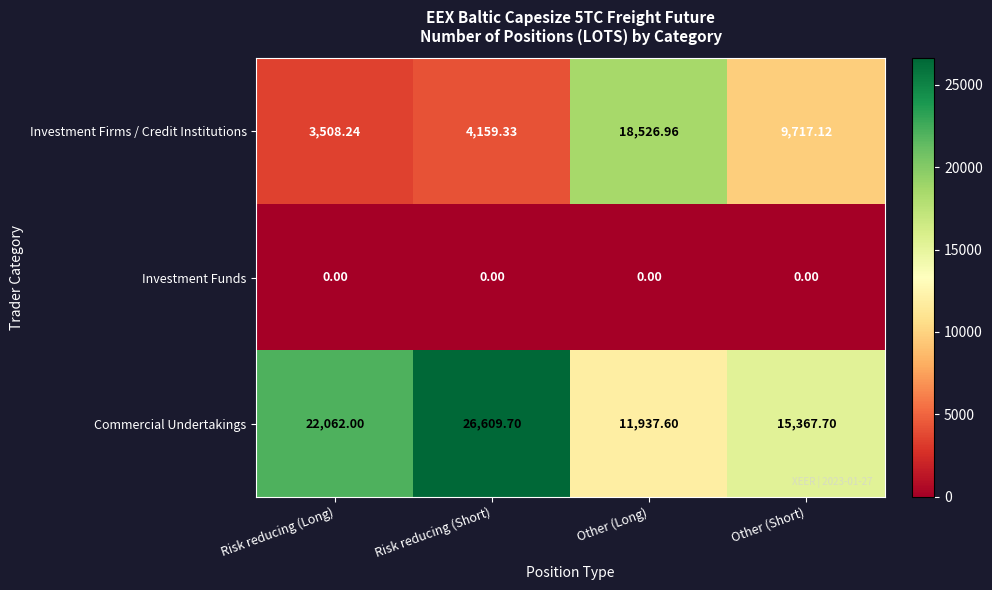

Which series has the largest range (max minus min)?

Investment Firms / Credit Institutions